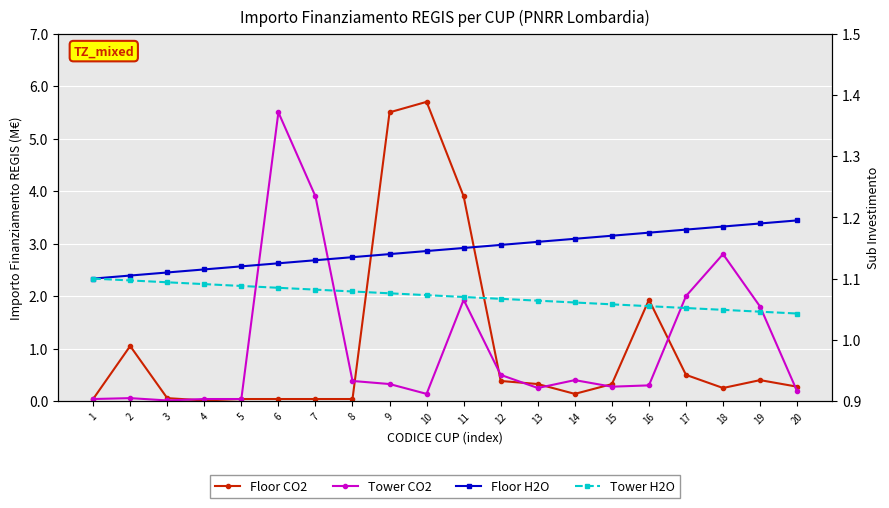

How many lines are shown in the chart?

4